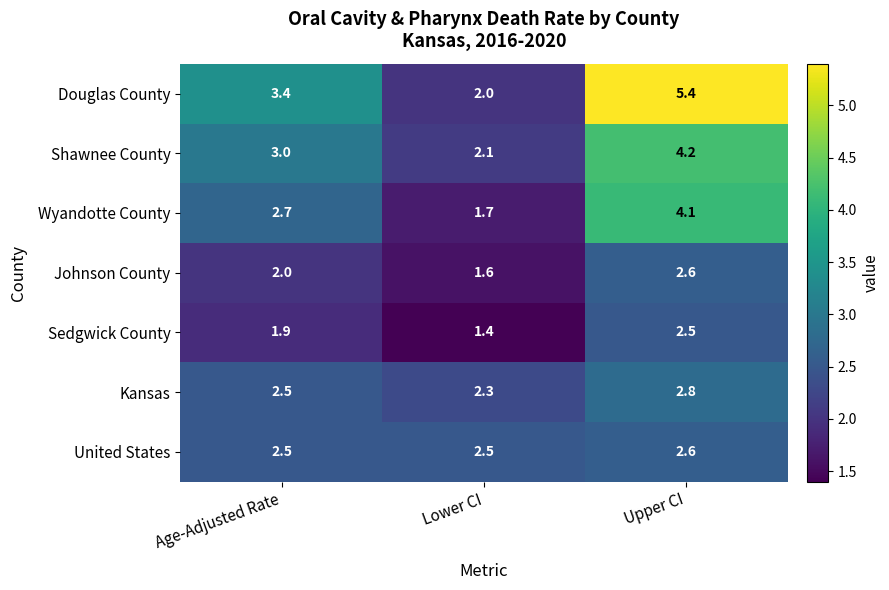

At which category is the sum across all series the highest?

Upper CI